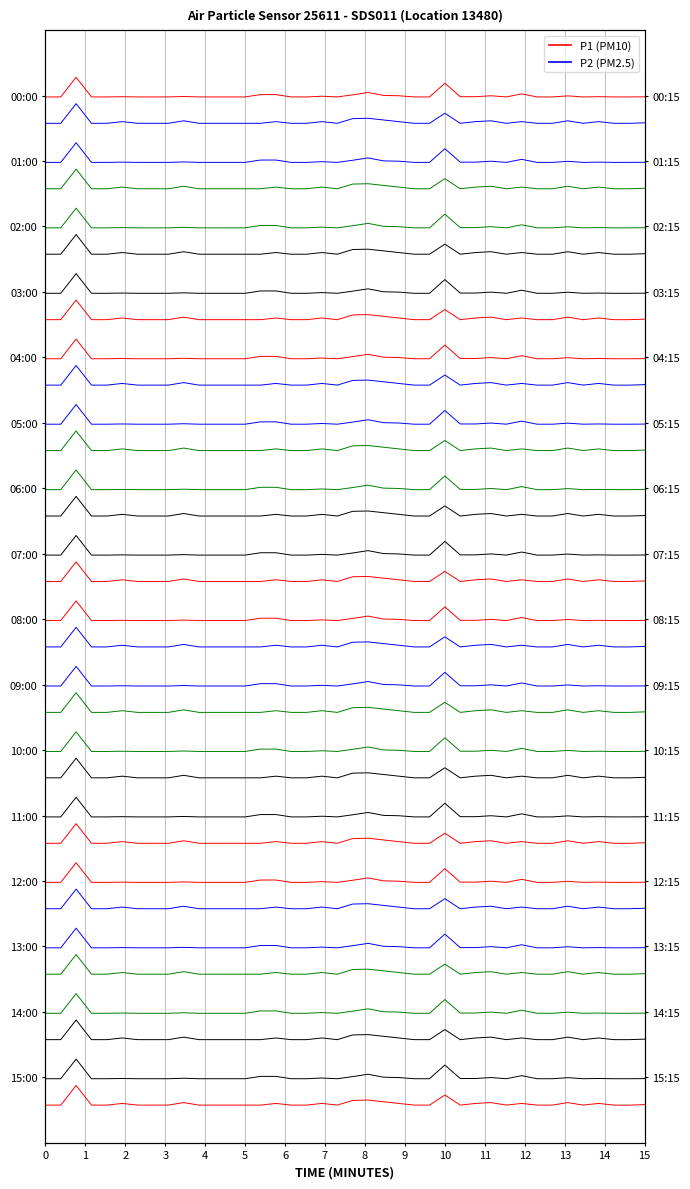

How many interior local peaks does the P1 row 0 series have?

10